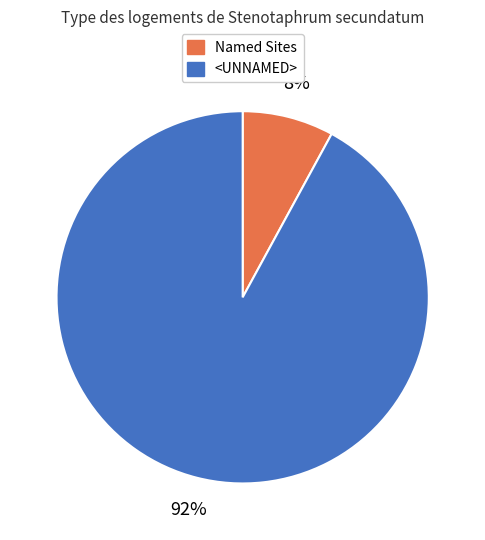

Is there a majority slice in this chart?

Yes